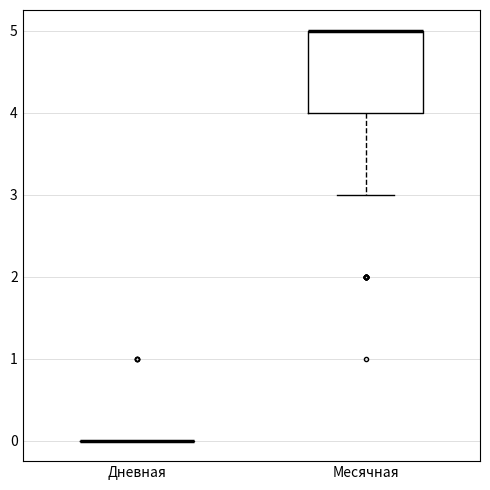

Reading left to right, transcribe this box plot: for each box, give where its median line is, the range the box spans, and where its two whiskers end, as read against the y-axis. The values are not printed on the chart, so give them approximately, as read against the axis.

Дневная: box collapsed to a line at 0, whiskers 0 to 0
Месячная: median 5 (drawn on the box's upper edge), box 4 to 5, whiskers 3 to 5